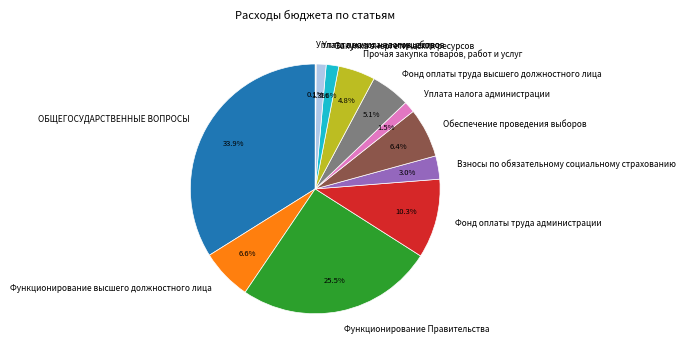

What percentage is the Закупка энергетических ресурсов slice, to the nearest percent?

2%